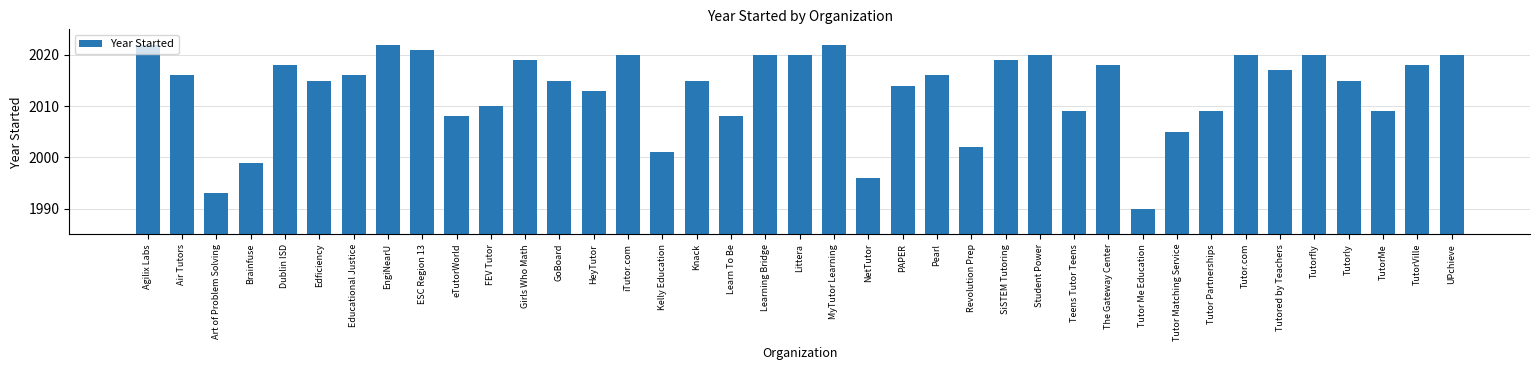

Reading left to right, extract all data points from this chart.

Agilix Labs=2022	Air Tutors=2016	Art of Problem Solving=1993	Brainfuse=1999	Dublin ISD=2018	Edficiency=2015	Educational Justice=2016	EngiNearU=2022	ESC Region 13=2021	eTutorWorld=2008	FEV Tutor=2010	Girls Who Math=2019	GoBoard=2015	HeyTutor=2013	iTutor.com=2020	Kelly Education=2001	Knack=2015	Learn To Be=2008	Learning Bridge=2020	Littera=2020	MyTutor Learning=2022	NetTutor=1996	PAPER=2014	Pearl=2016	Revolution Prep=2002	SiSTEM Tutoring=2019	Student Power=2020	Teens Tutor Teens=2009	The Gateway Center=2018	Tutor Me Education=1990	Tutor Matching Service=2005	Tutor Partnerships=2009	Tutor.com=2020	Tutored by Teachers=2017	Tutorfly=2020	Tutorly=2015	TutorMe=2009	TutorVille=2018	UPchieve=2020